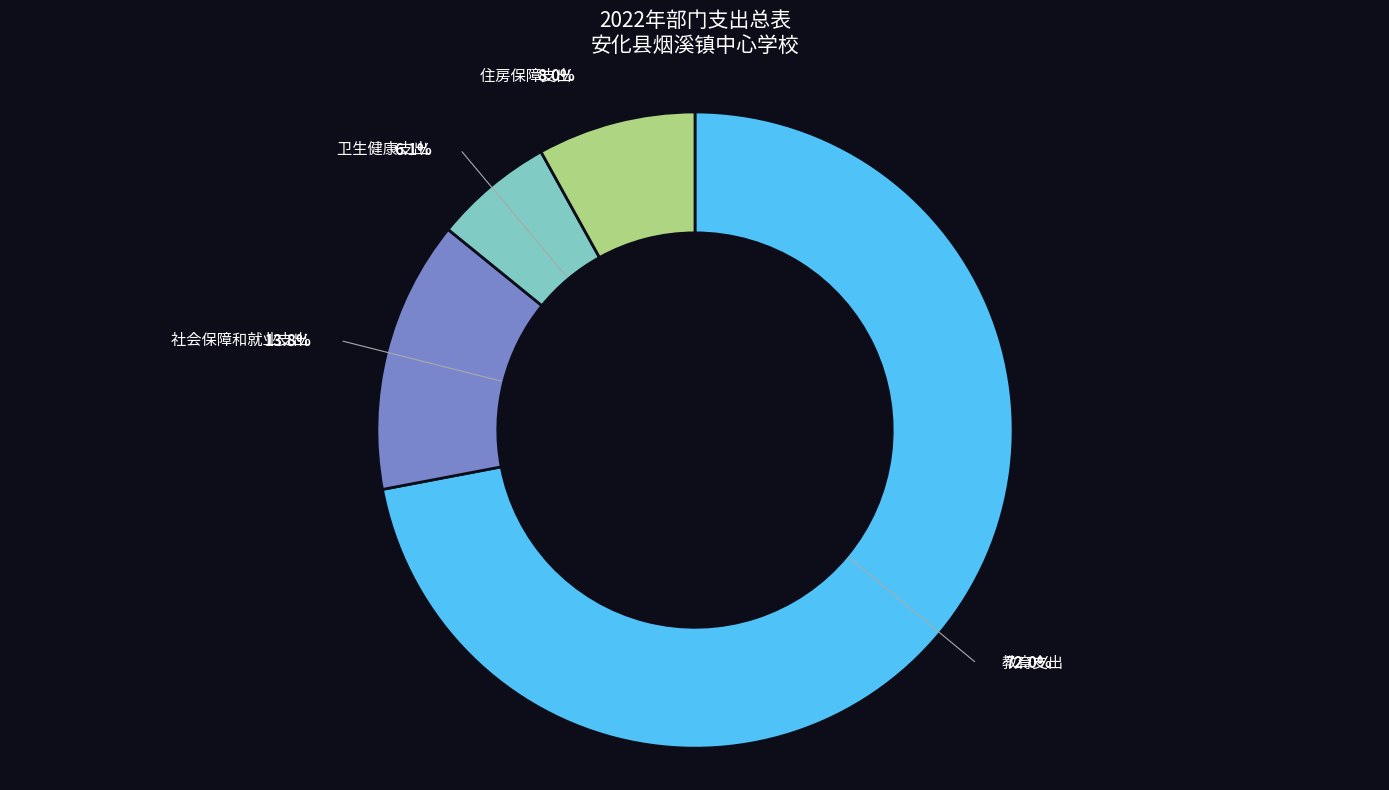

Do 卫生健康支出 and 教育支出 together represent more than half of the pie?

Yes